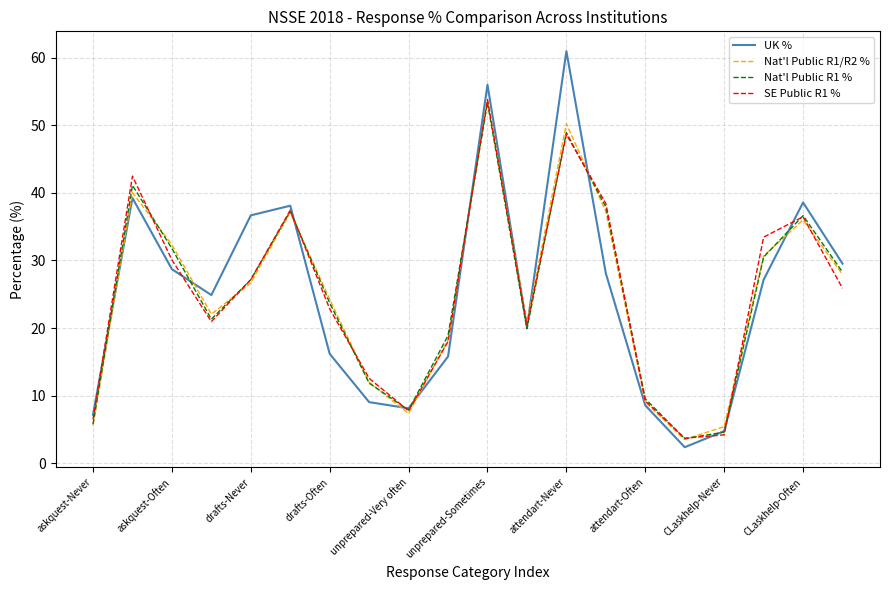

True or false: UK % and SE Public R1 % intersect in this chart.

True